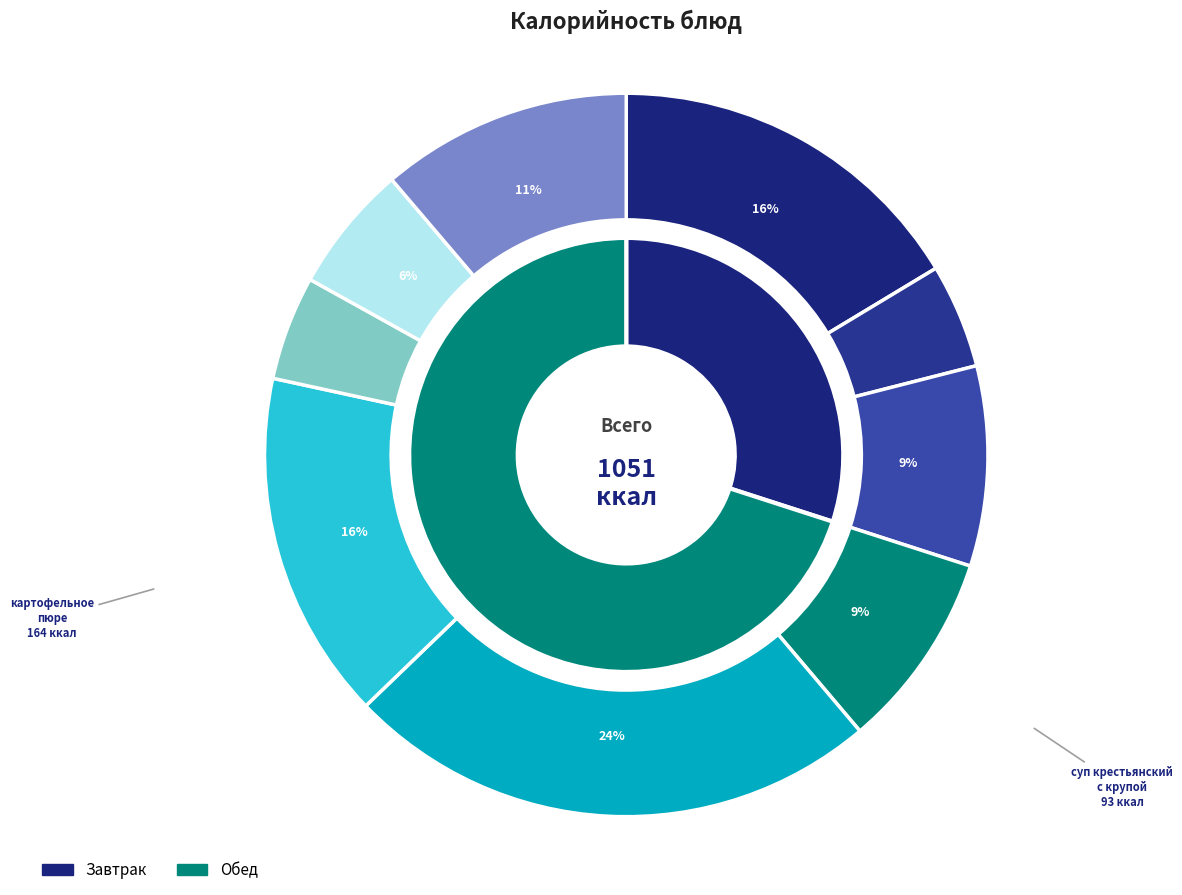

To the nearest percent, what is the difference between the чай с сахаром (обед) and суп крестьянский с крупой slice percentages?

4%